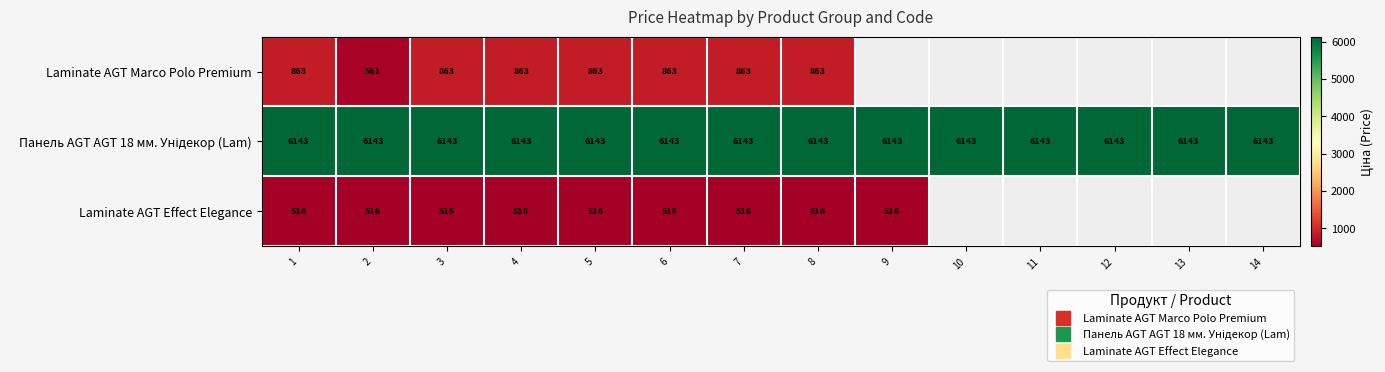

Which label corresponds to the largest value in the chart?

1